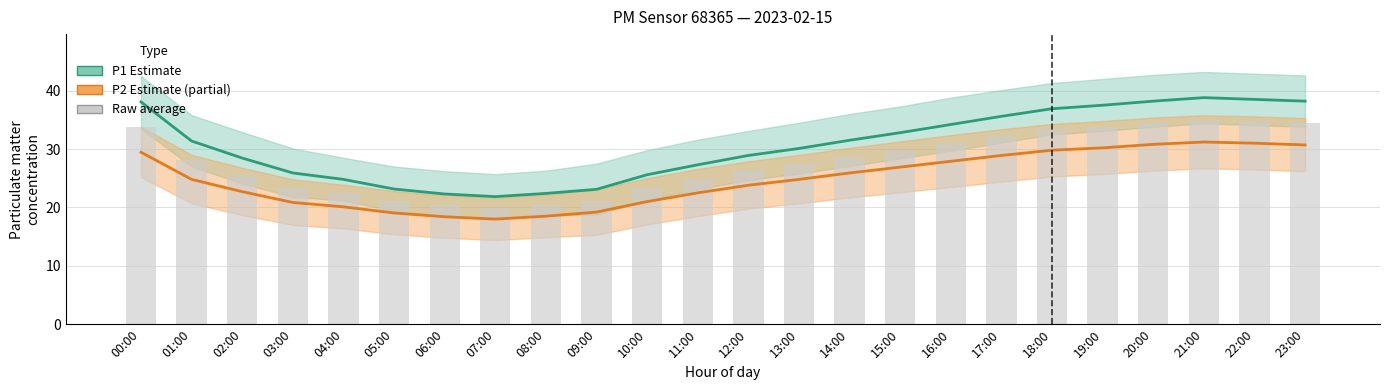

Is it true that P1 (PM10) equals 32.8 at 15:00?

True